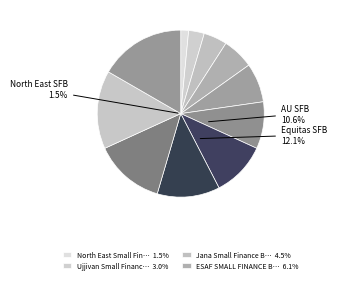

Is there a majority slice in this chart?

No